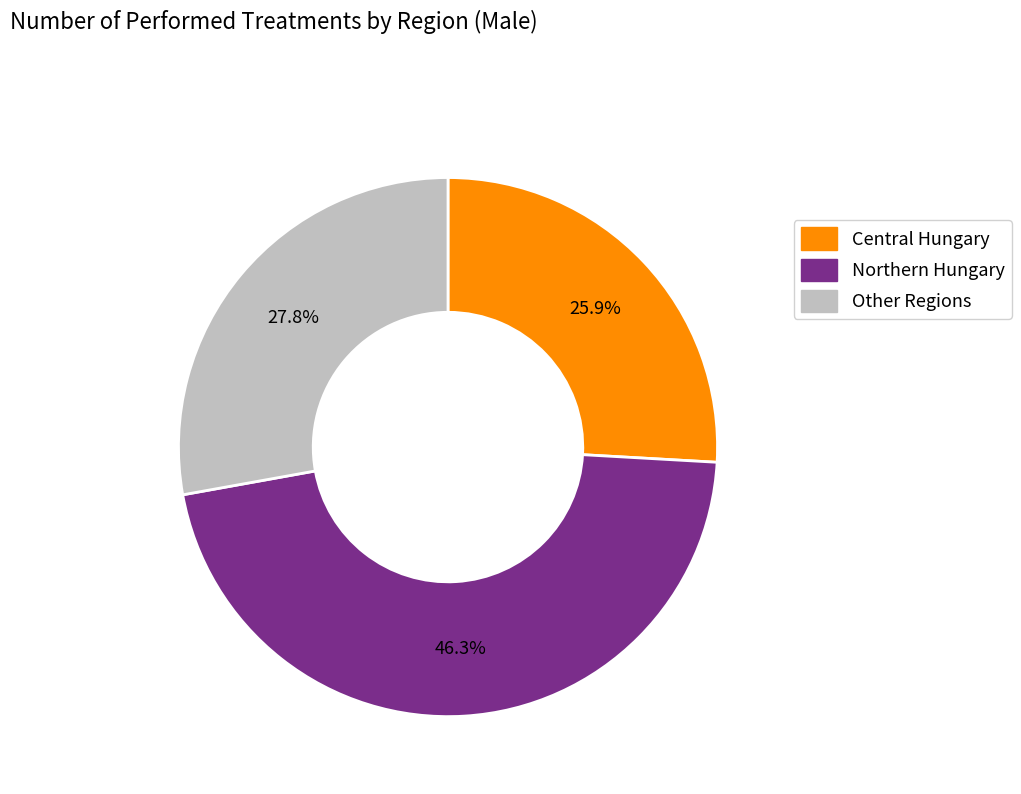

Is there a majority slice in this chart?

No